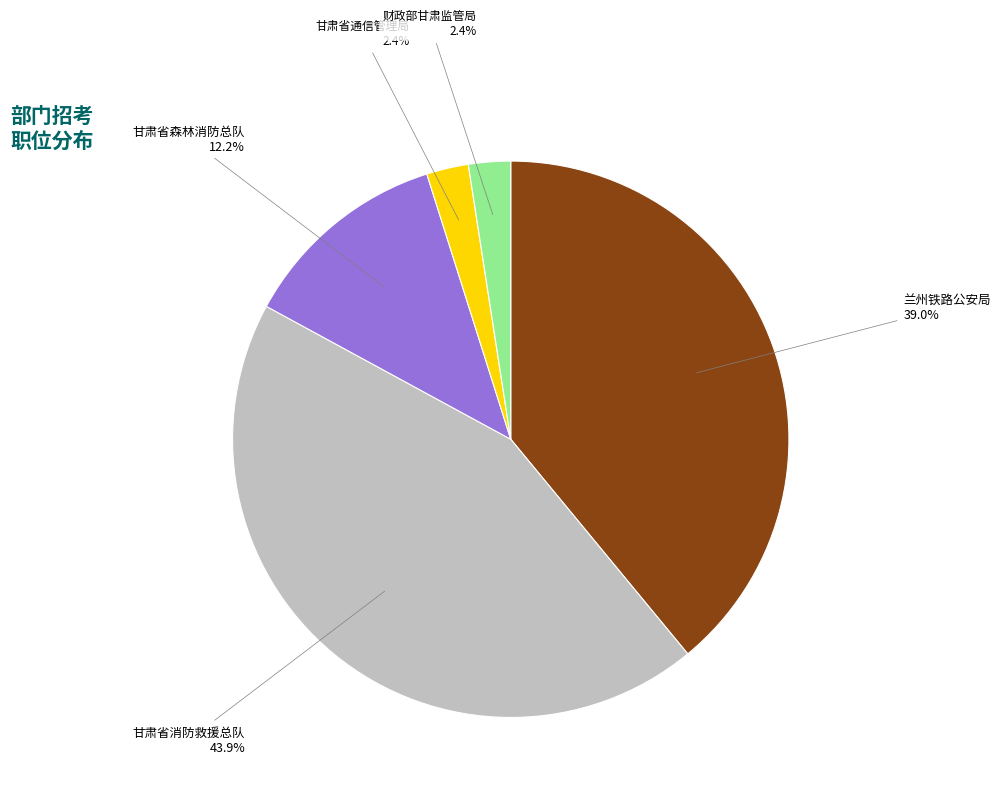

Count the number of slices in the pie.

5